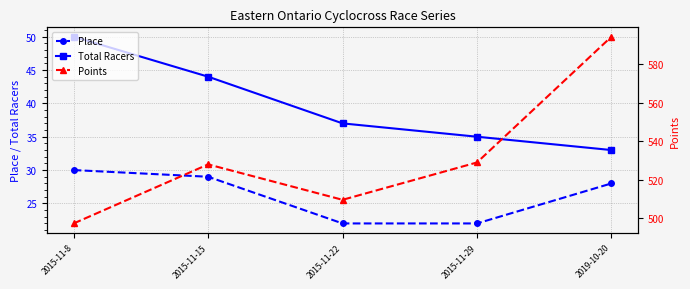

What is the difference between the maximum and minimum values in the Place series?

8